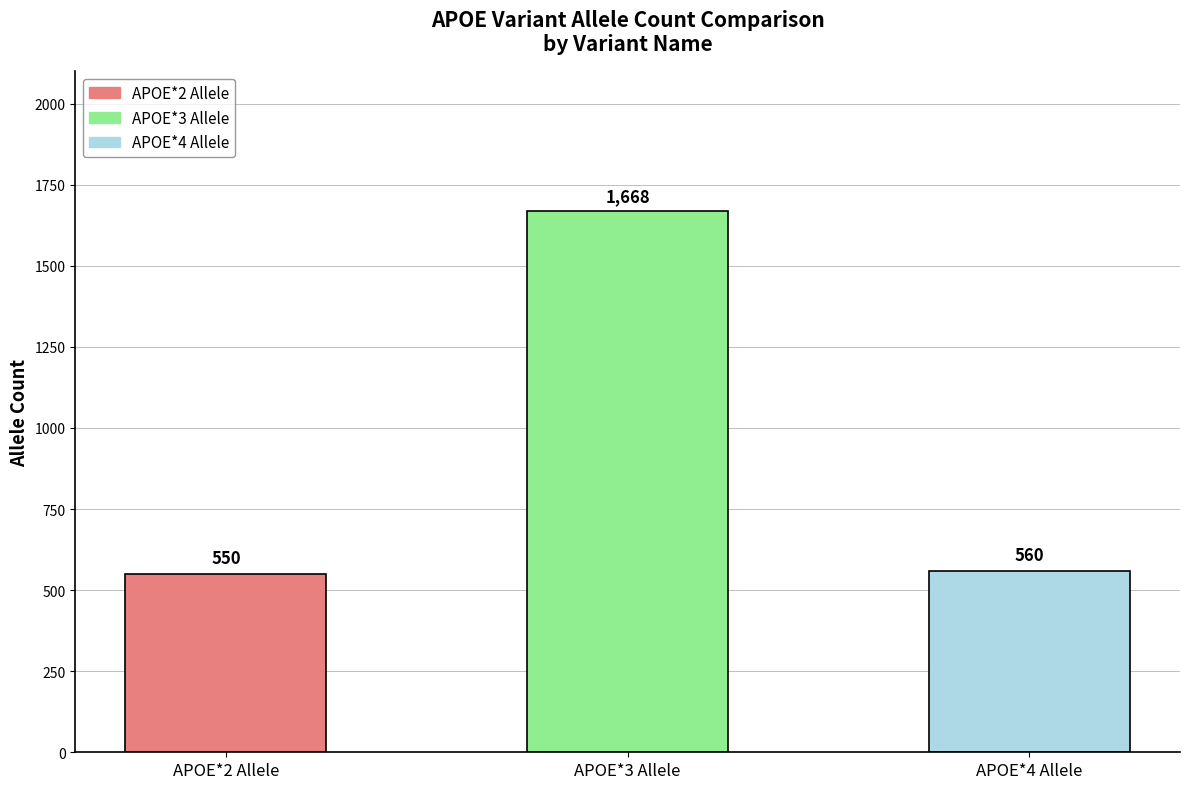

Rank the categories by value from highest to lowest.

APOE*3 Allele, APOE*4 Allele, APOE*2 Allele